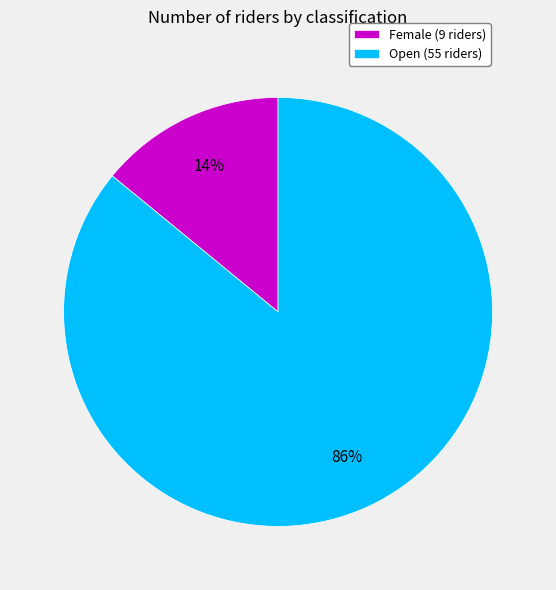

To the nearest percent, what portion does Open represent?

86%